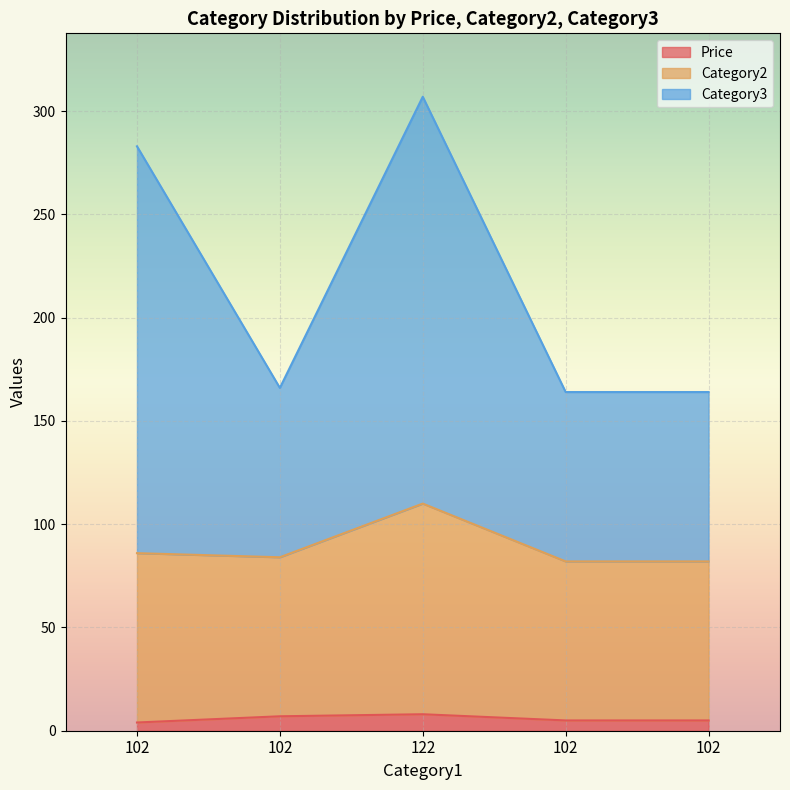

What are all the series names shown in the legend?

Price, Category2, Category3